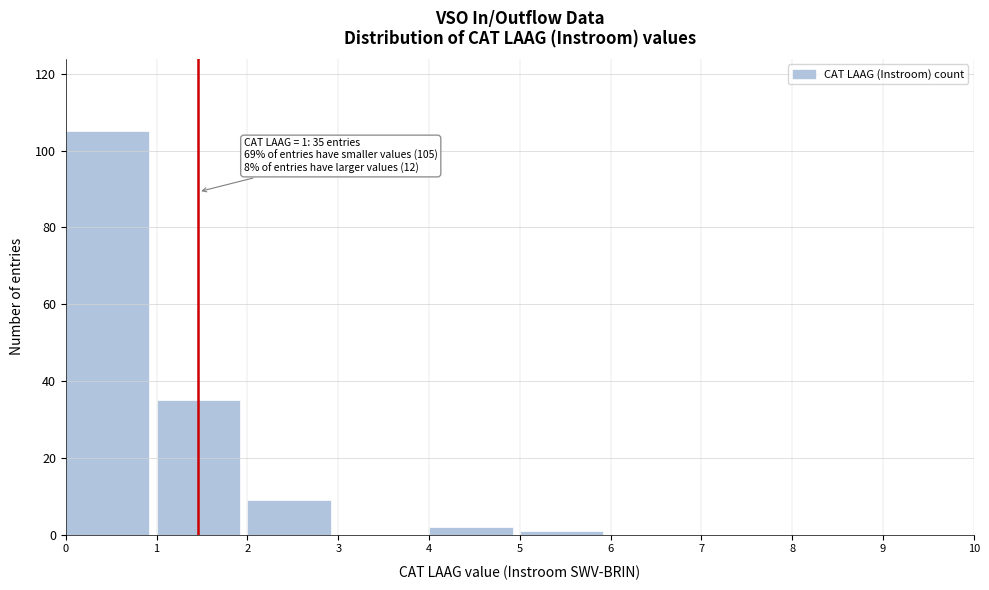

Which range on the x-axis has the tallest bar?

0 to 1